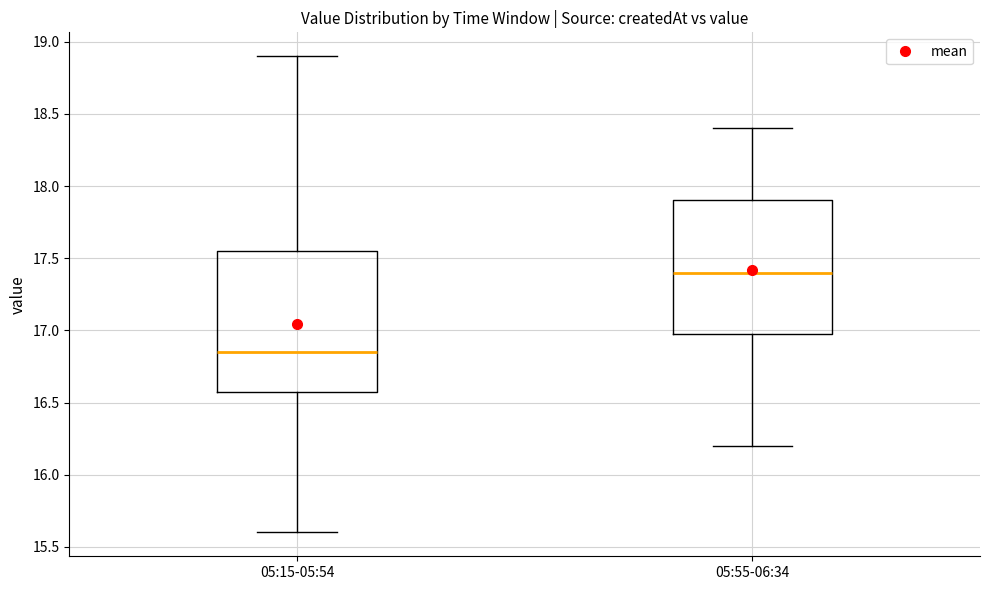

Comparing the boxes themselves (not the whiskers), which one is the tallest?

05:15-05:54